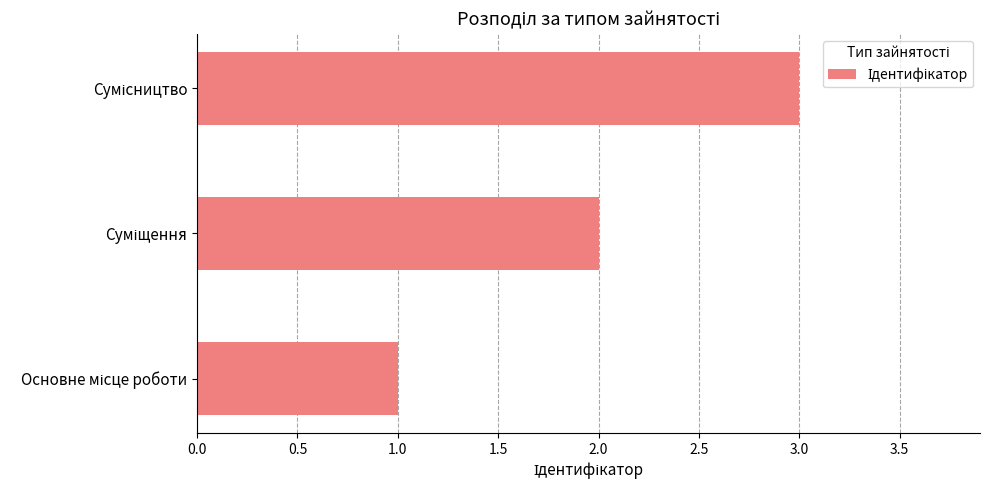

What is the maximum value shown in the chart?

3